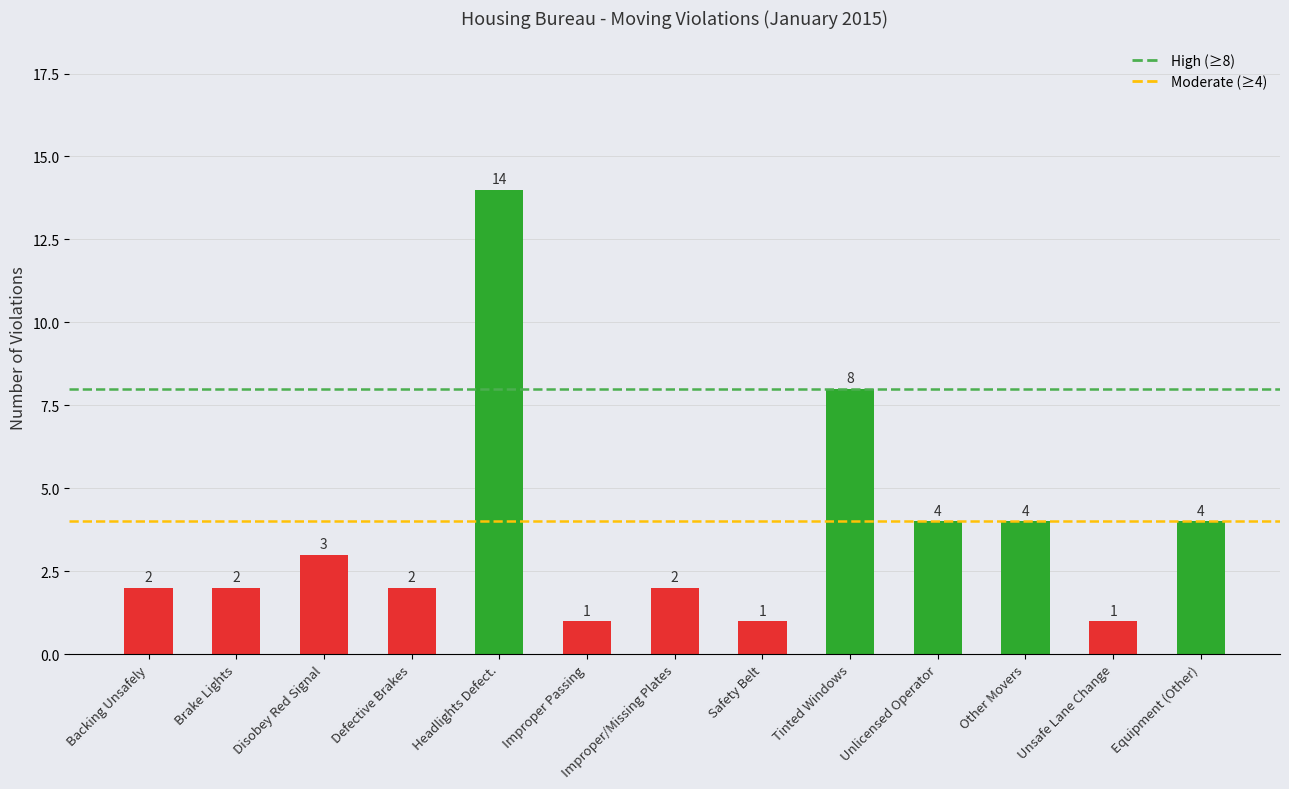

At which label is the value closest to 7?

Tinted Windows